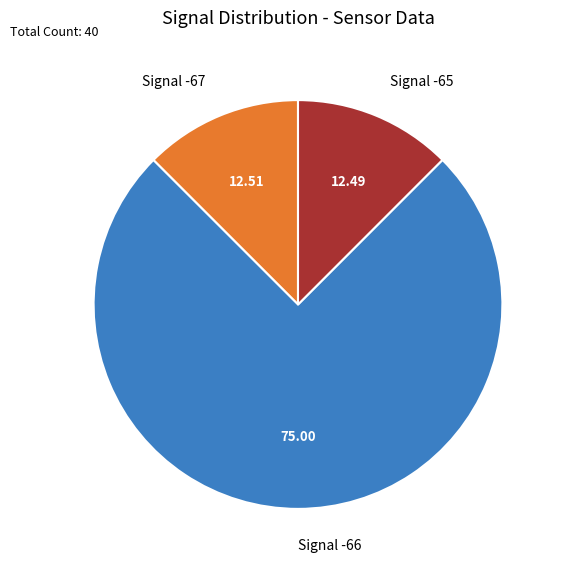

Is the sum of Signal -66 and Signal -65 greater than half?

Yes